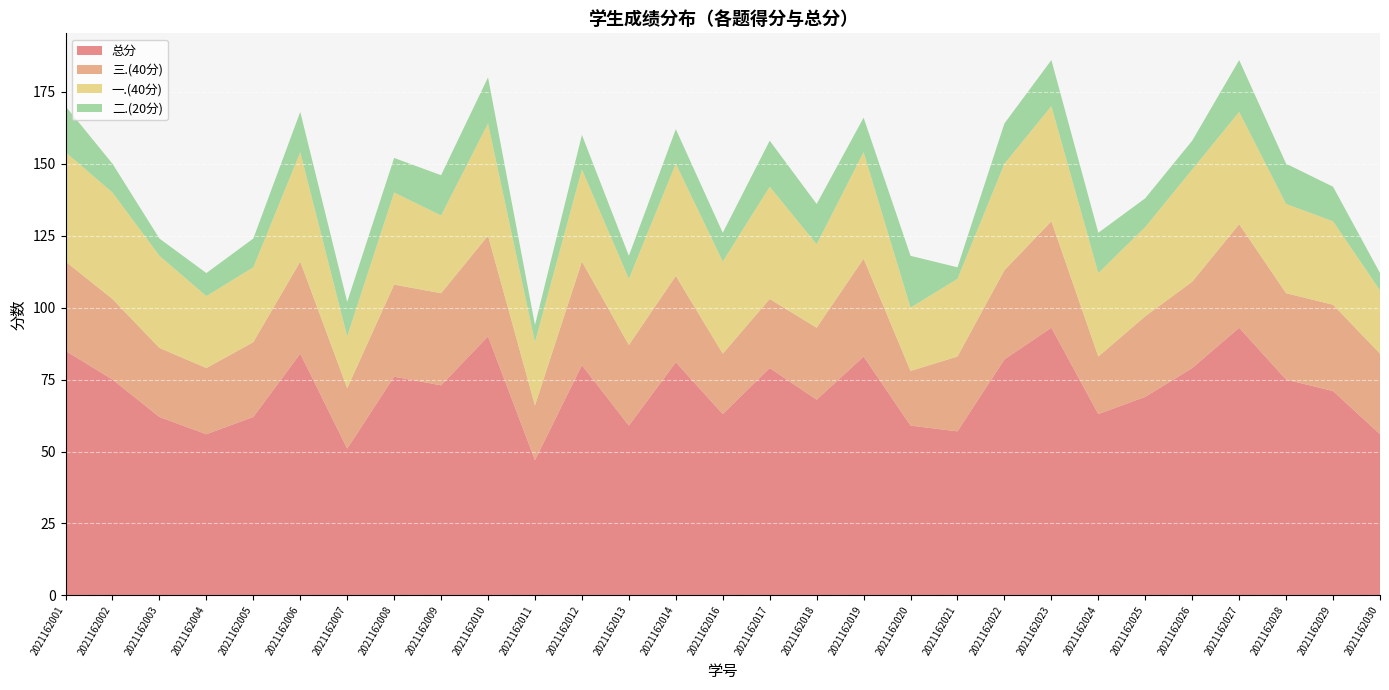

Reading left to right, list all the values displayed in this chart.

总分: 85	75	62	56	62	84	51	76	73	90	47	80	59	81	63	79	68	83	59	57	82	93	63	69	79	93	75	71	56
三.(40分): 31	28	24	23	26	32	21	32	32	35	19	36	28	30	21	24	25	34	19	26	31	37	20	28	30	36	30	30	28
一.(40分): 38	37	32	25	26	38	18	32	27	39	22	32	23	39	32	39	29	37	22	27	37	40	29	31	39	39	31	29	22
二.(20分): 16	10	6	8	10	14	12	12	14	16	6	12	8	12	10	16	14	12	18	4	14	16	14	10	10	18	14	12	6